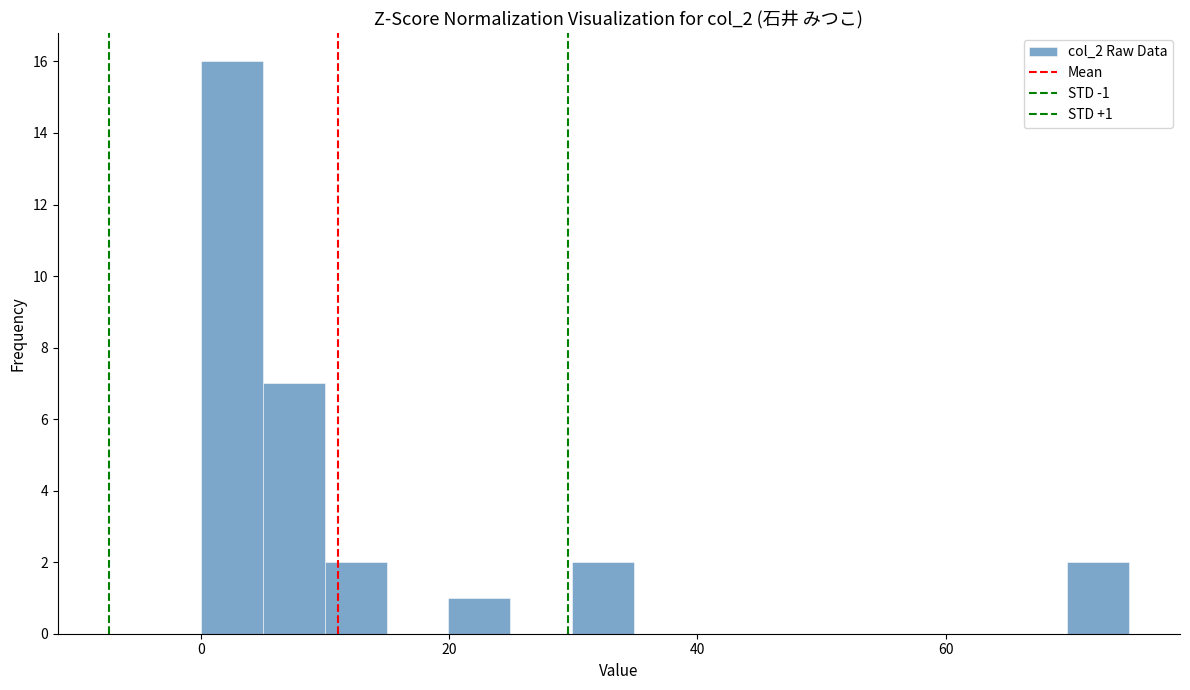

Around what value on the x-axis is the tallest bar? Give the approximate position of its centre, as read against the axis.

2